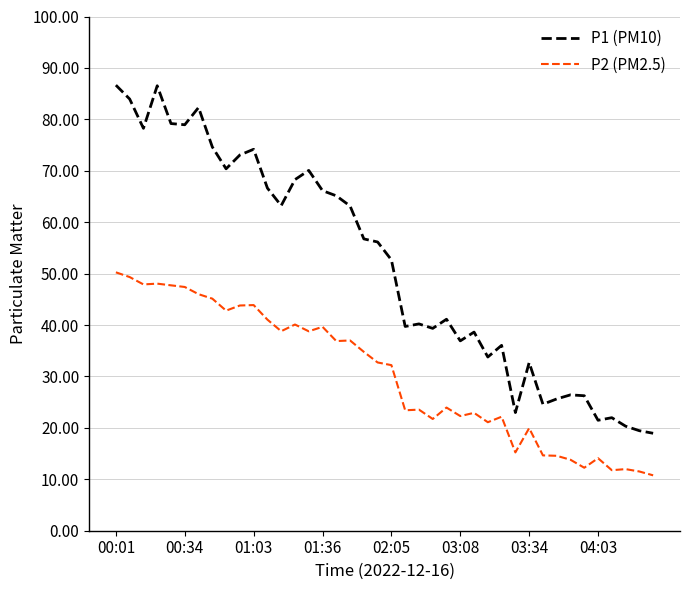

What is the lowest value of the P2 (PM2.5) series?

10.8